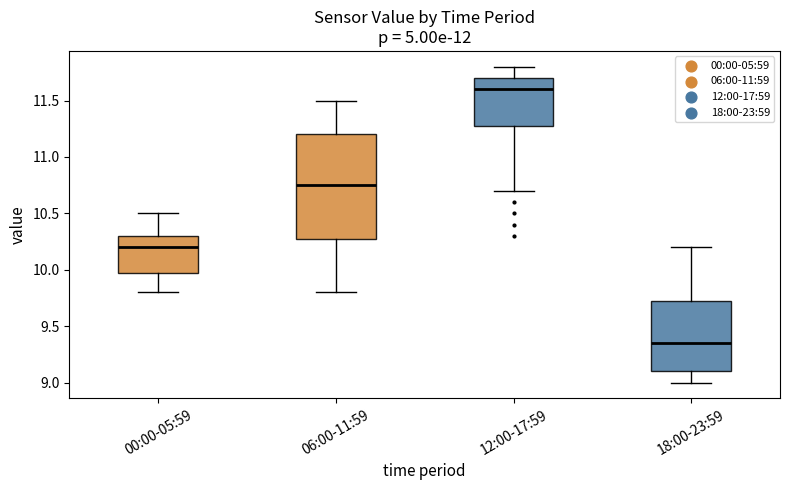

Which box has the highest median line?

12:00-17:59